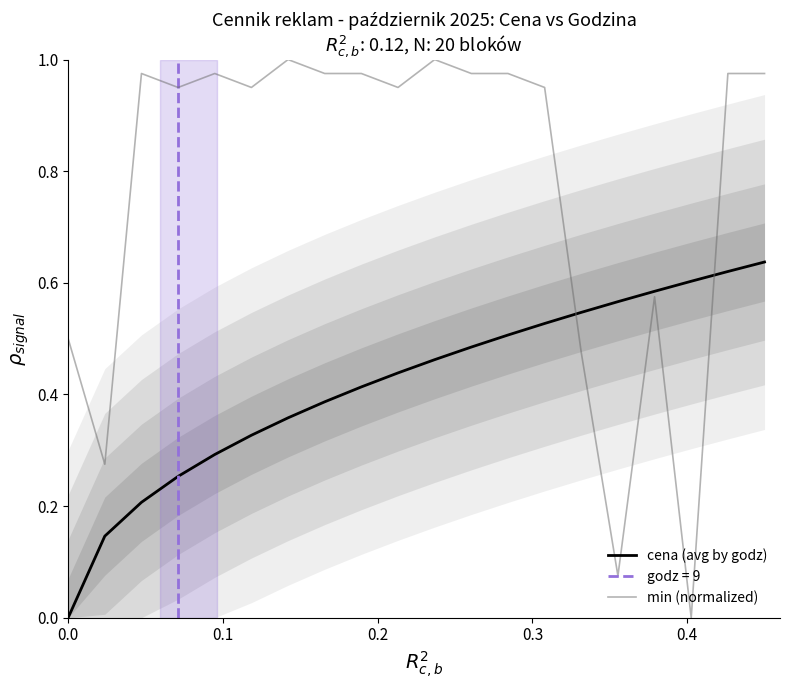

Rank the series by their maximum value, from lowest to highest.

cena (avg by godz), min (normalized)